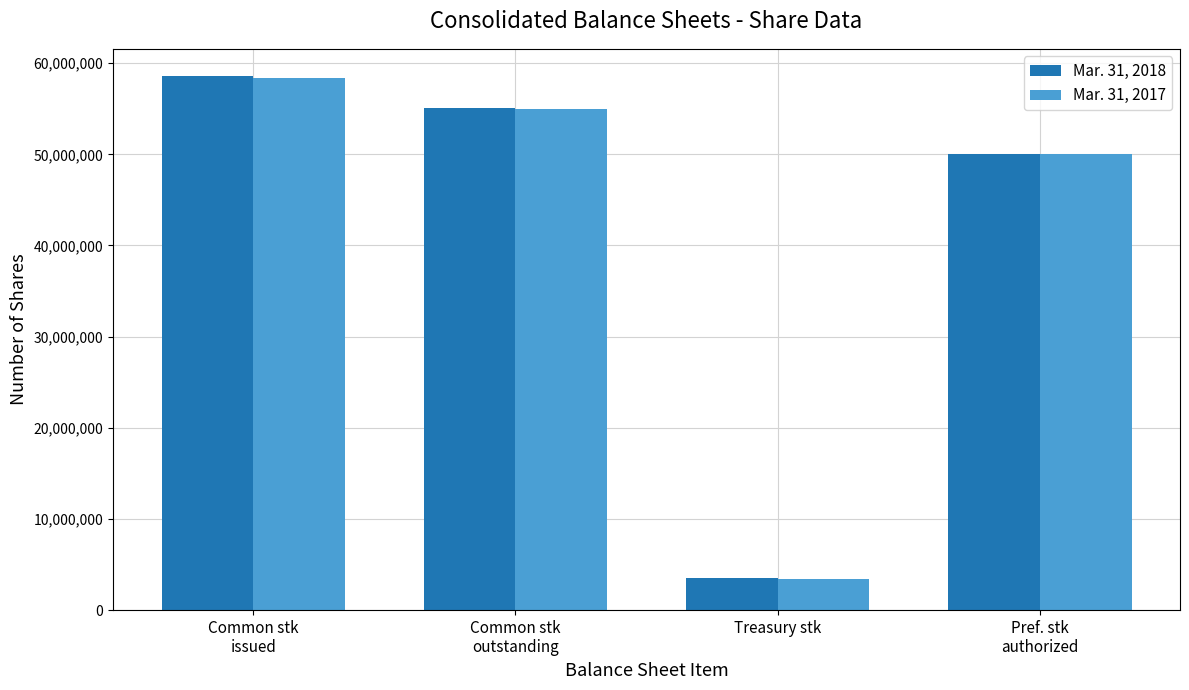

Reading left to right, extract all data points from this chart.

Mar. 31, 2018: 58640161	55090165	3549996	50000000
Mar. 31, 2017: 58342201	54974526	3367675	50000000